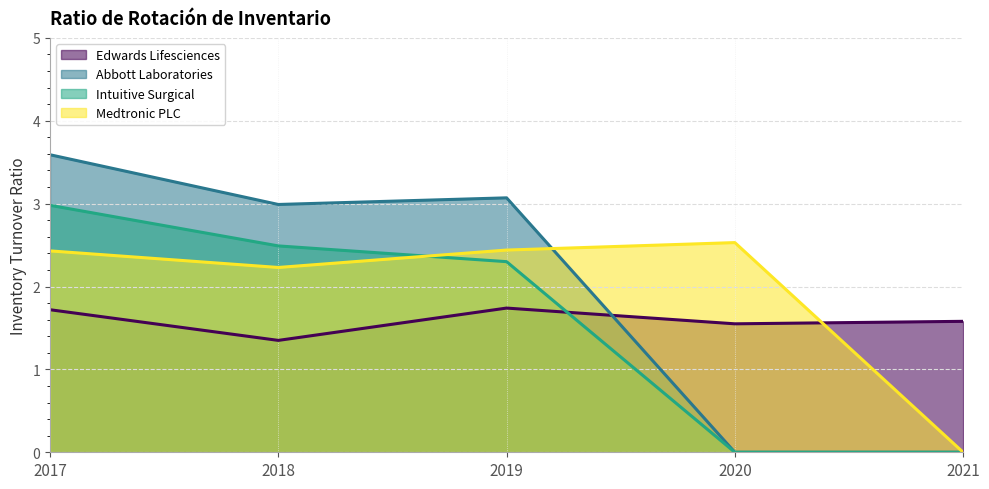

At how many categories does at least one series exceed 1?

5